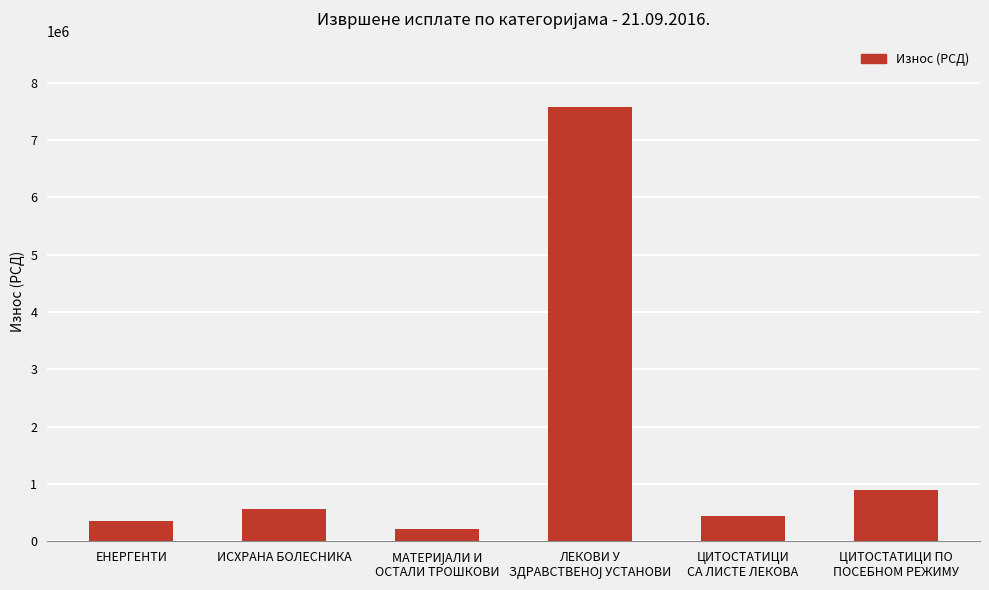

What is the smallest value displayed?

215980.7